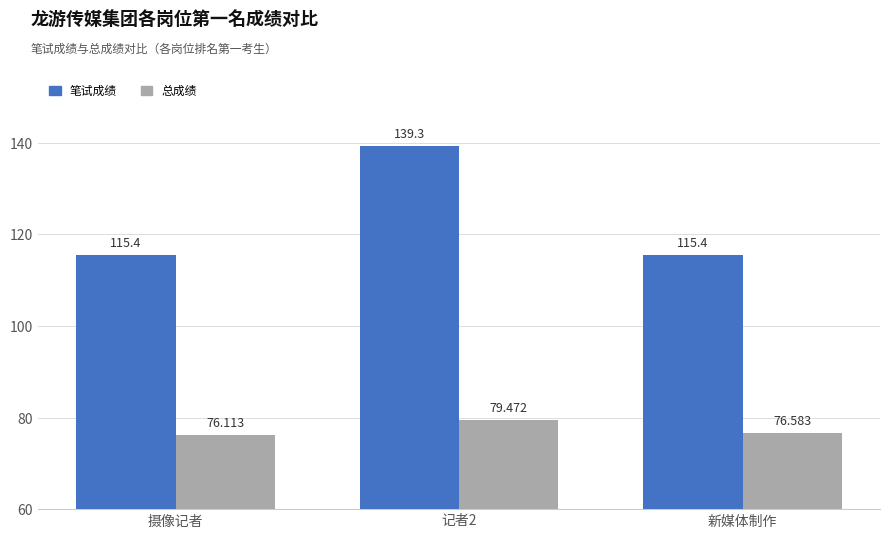

What is the greatest value displayed?

139.3